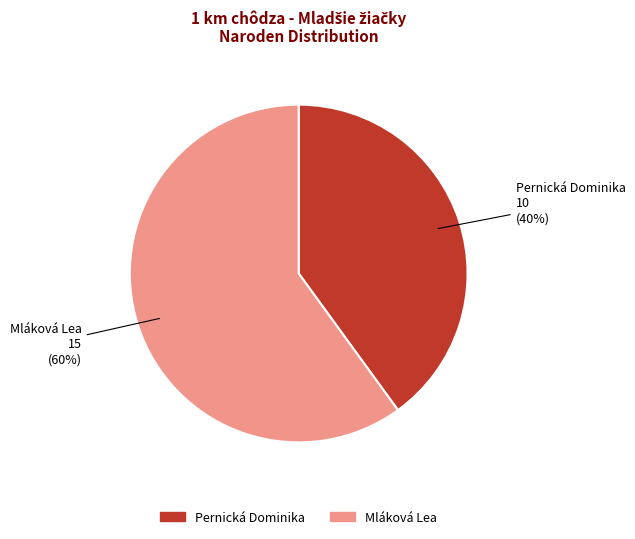

How many slices are in this pie chart?

2